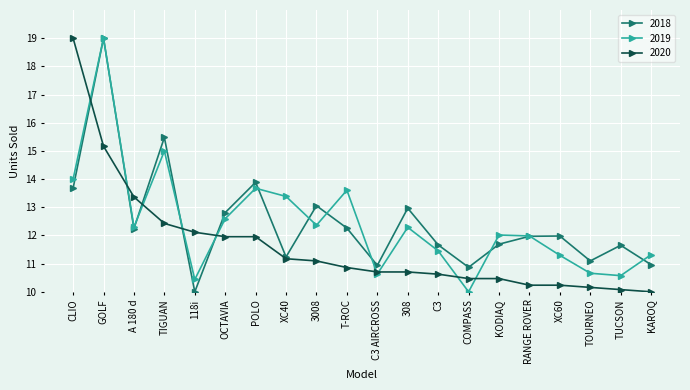

What is the difference between the highest and lowest values at XC60?

1.7